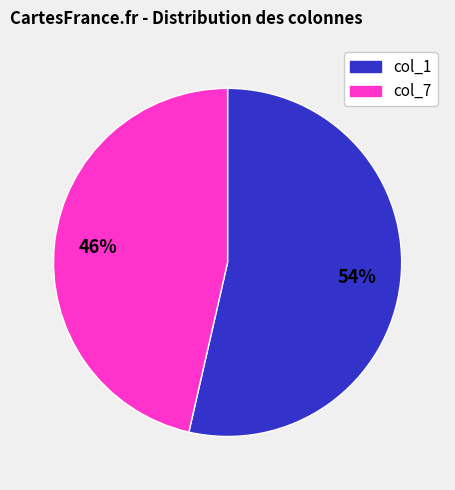

Does any single category account for the majority?

Yes